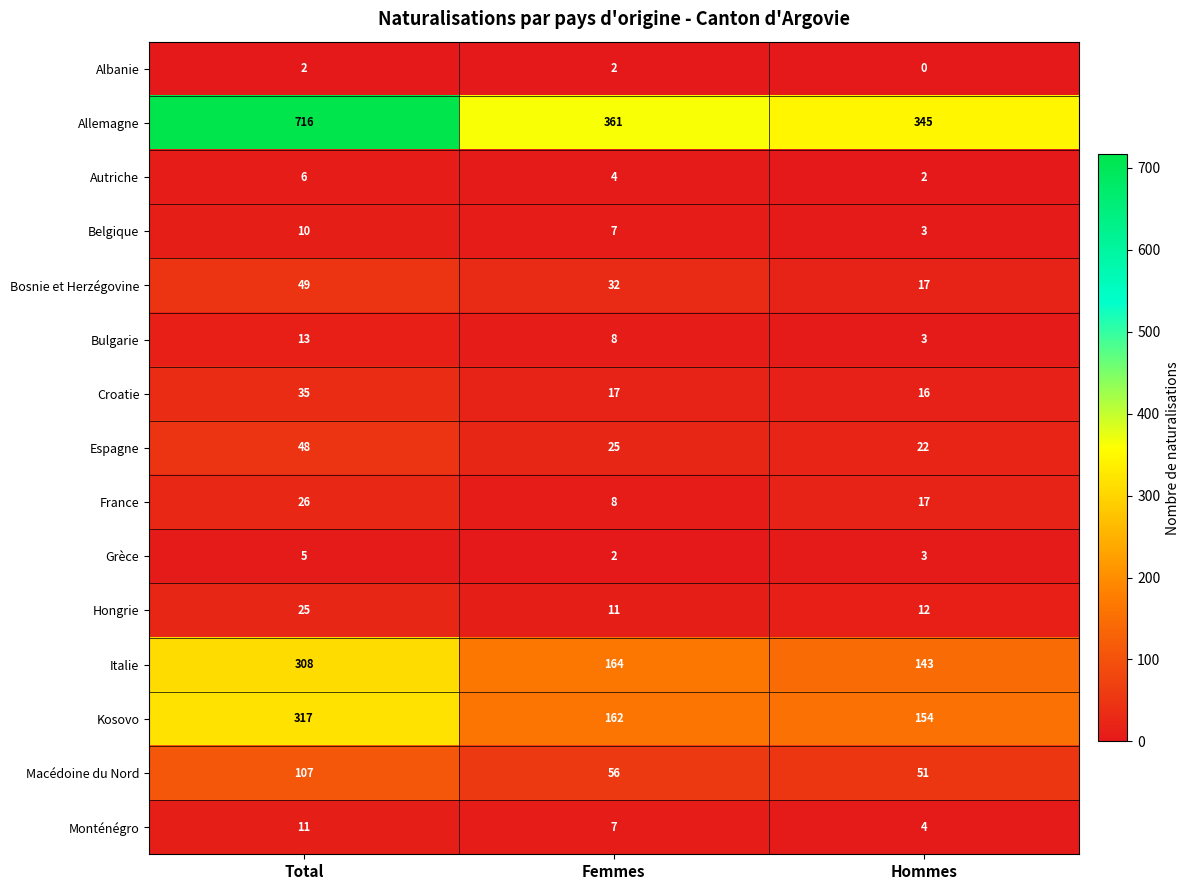

Count the number of data series in this chart.

15